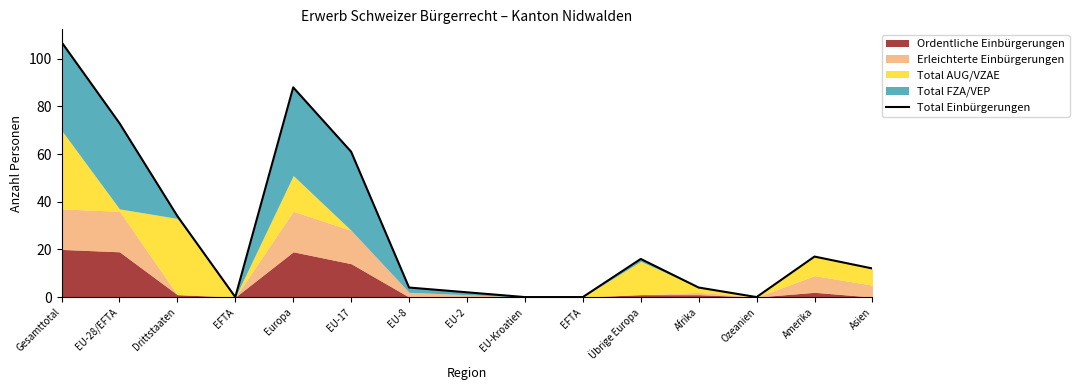

Where does the data first go above 12?

Gesamttotal